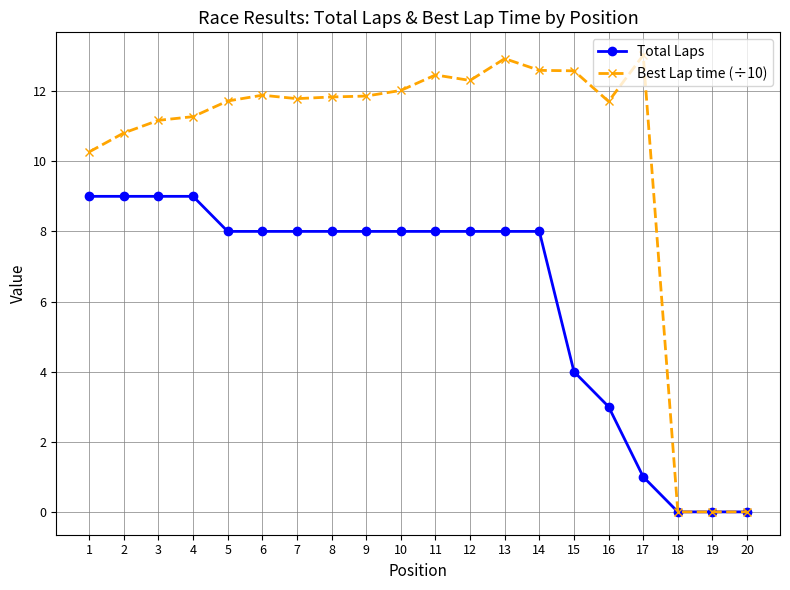

At which label is Best Lap time (÷10) closest to 6?

1